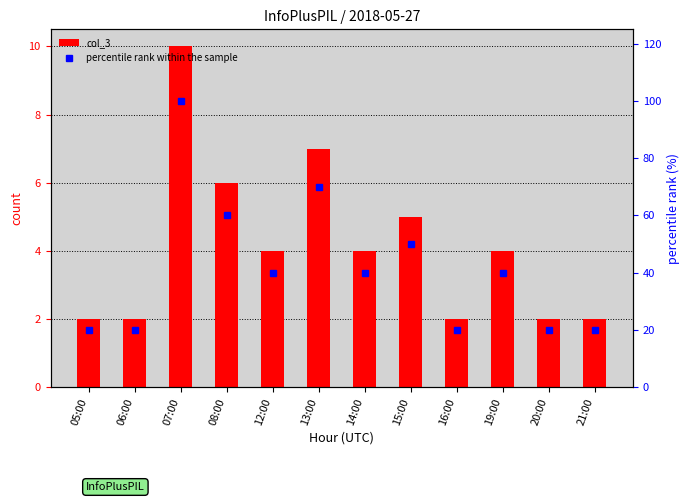

The value of percentile rank within the sample at 12:00 is 18. True or false?

False